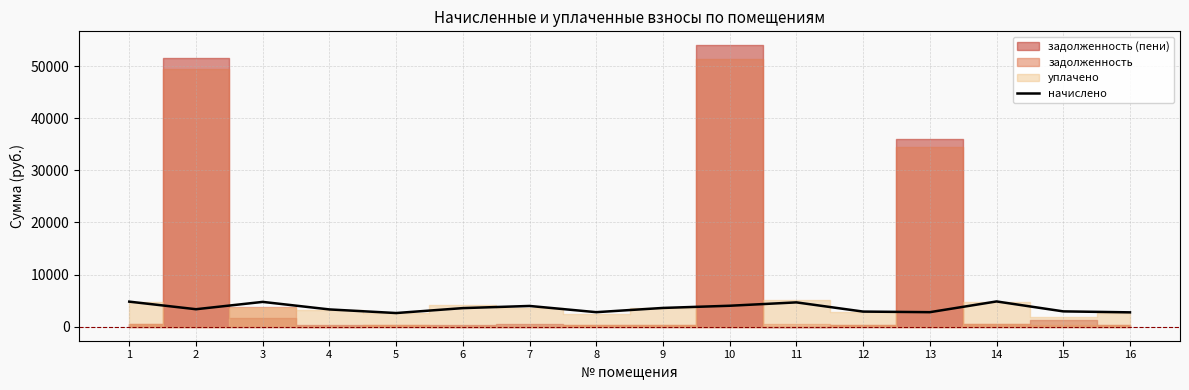

List the labels in order of value, smallest first.

5, 16, 8, 13, 12, 15, 4, 2, 6, 9, 7, 10, 11, 3, 1, 14